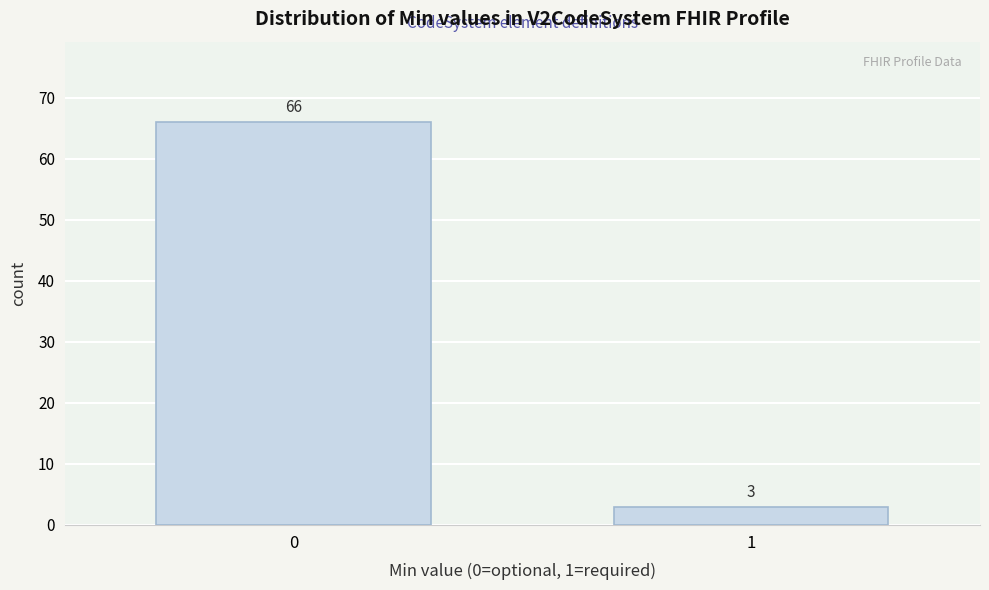

Reading left to right, transcribe all the data shown in this chart.

66	3